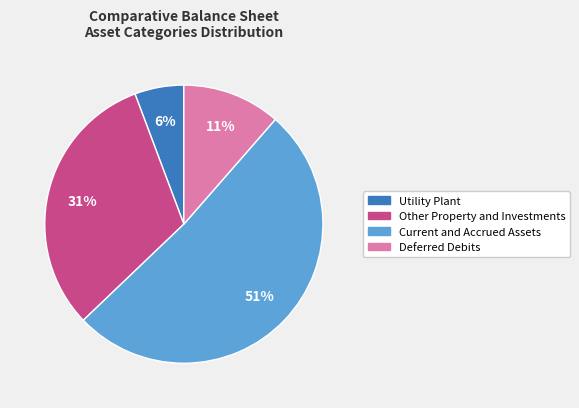

What percentage is the Deferred Debits slice, to the nearest percent?

11%